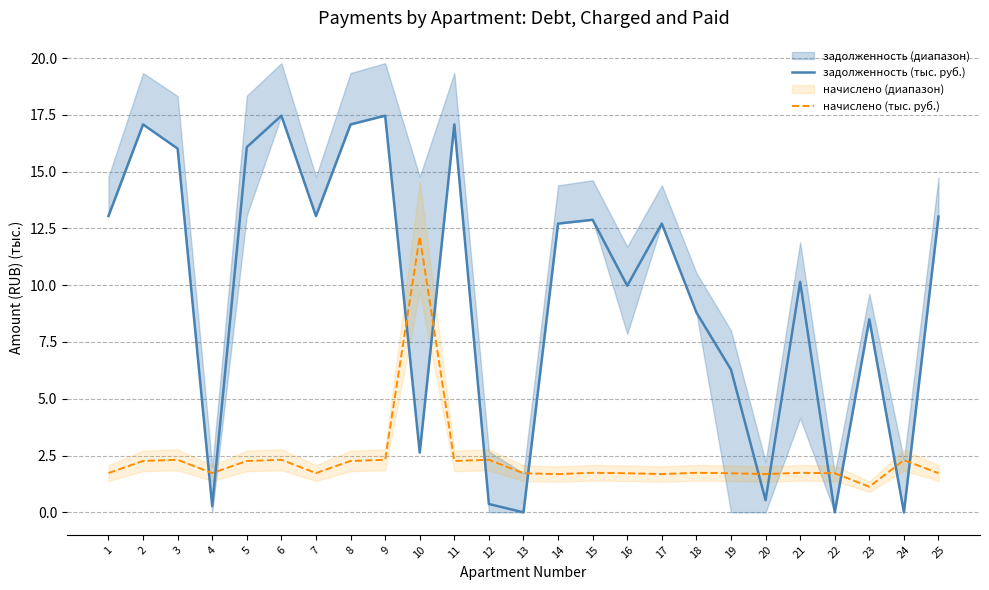

At which category is the sum across all series the highest?

6